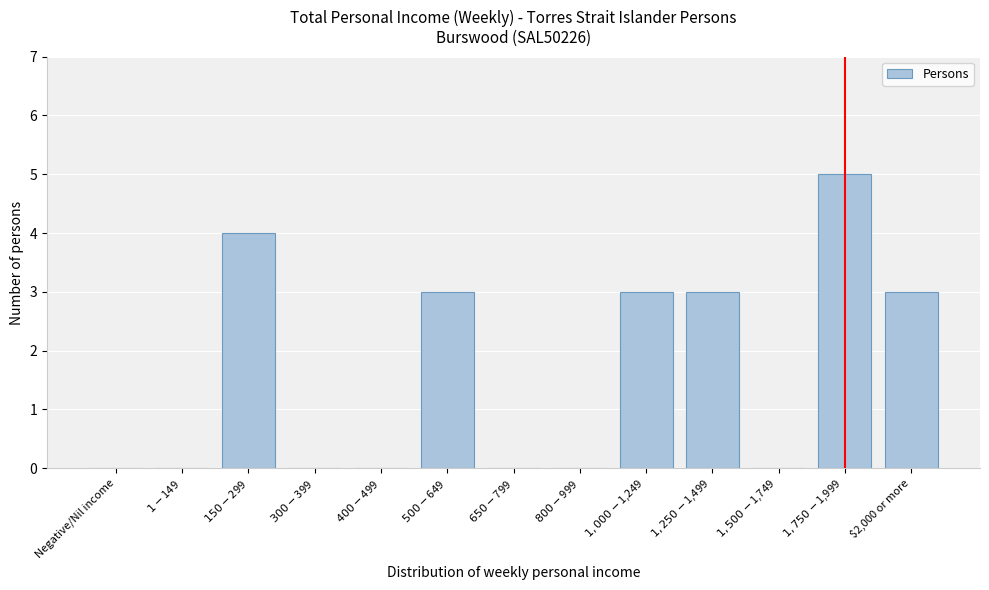

What is the sum of all values?

21